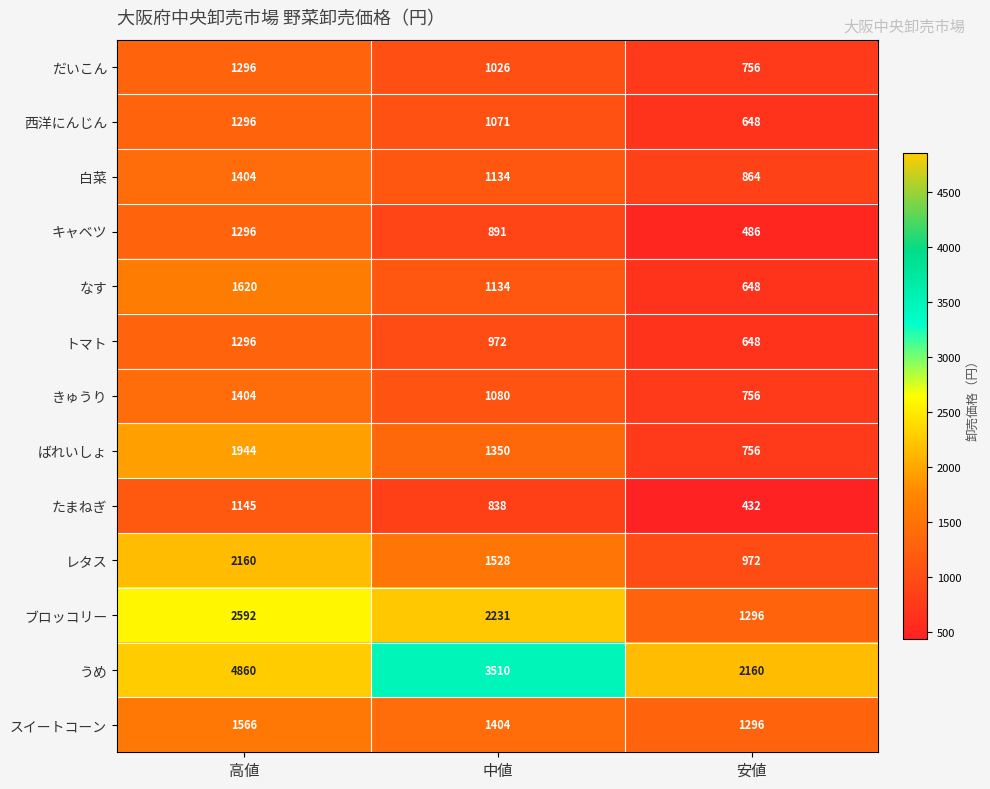

What is the average value of the ばれいしょ series?

1350